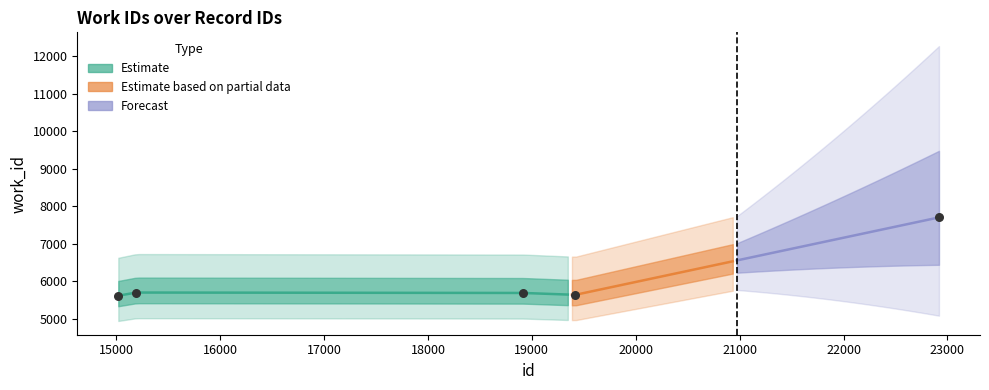

Between 15192 and 22919, which is larger?

22919